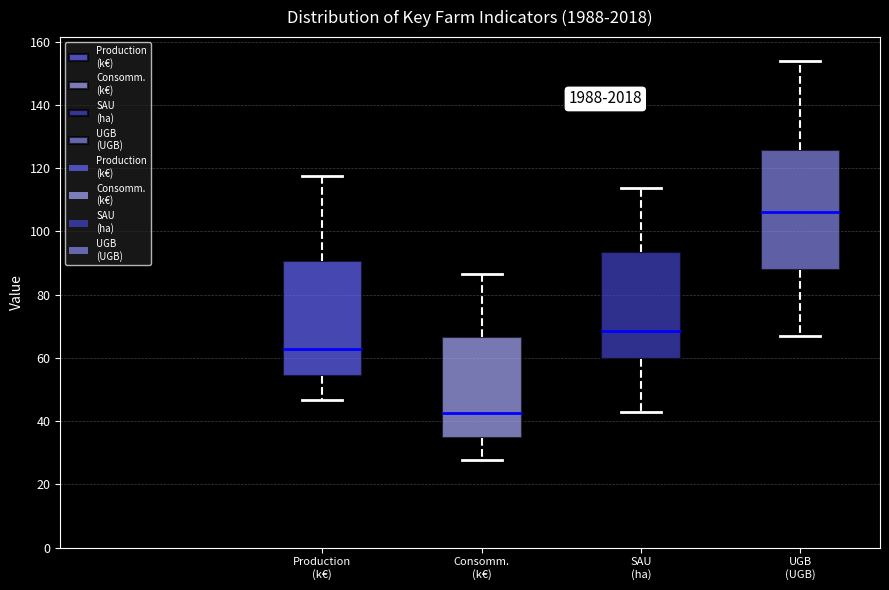

Reading left to right, read every box against the y-axis: the position of its median line, the range the box covers, and the ends of its whiskers. The values are not printed on the chart, so give them approximately, as read against the axis.

Production (k€): median 62, box 54 to 90, whiskers 46 to 118
Consomm. (k€): median 42, box 34 to 66, whiskers 28 to 86
SAU (ha): median 68, box 60 to 94, whiskers 42 to 114
UGB (UGB): median 106, box 88 to 126, whiskers 68 to 154